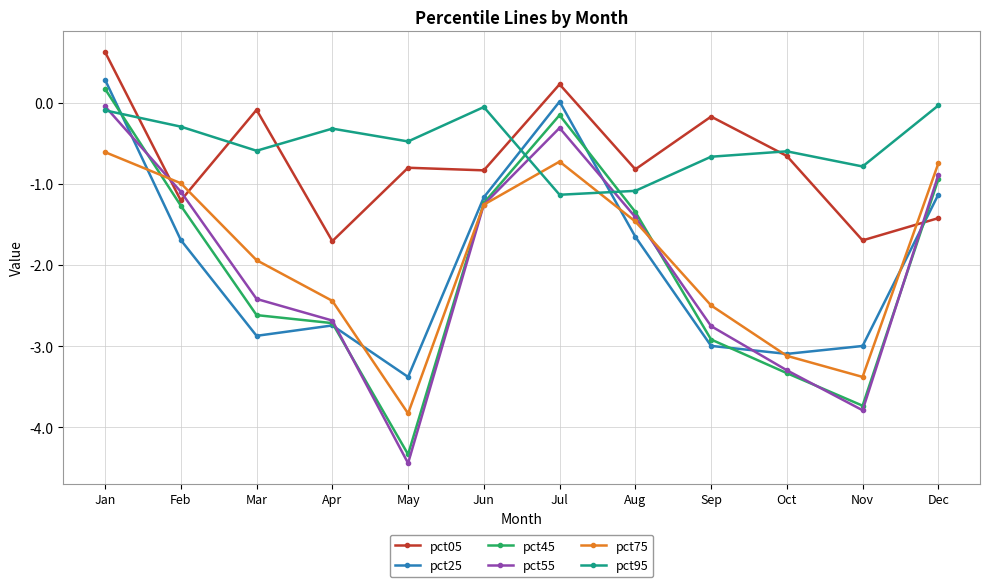

How many intersections are there between pct95 and pct75?

2